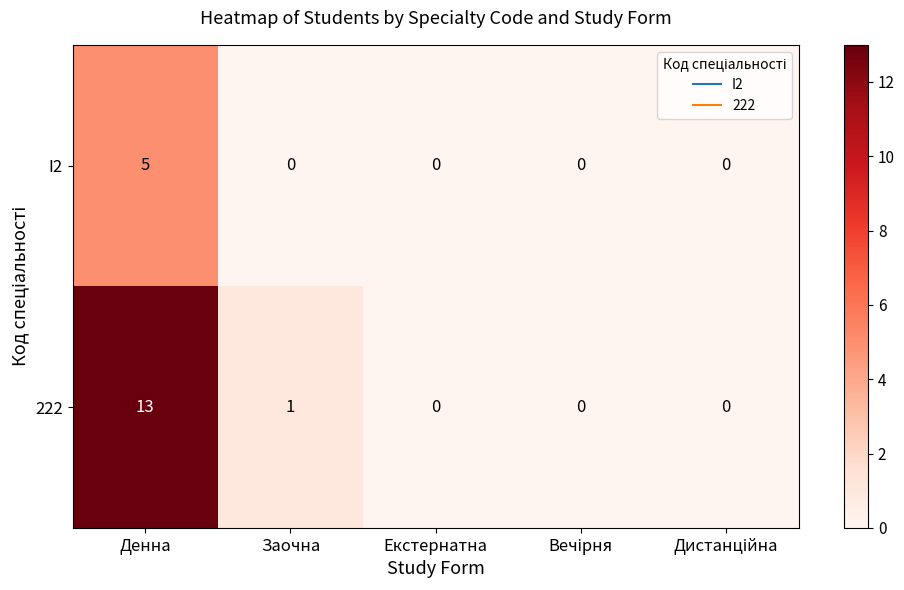

What is the maximum value shown in the chart?

13